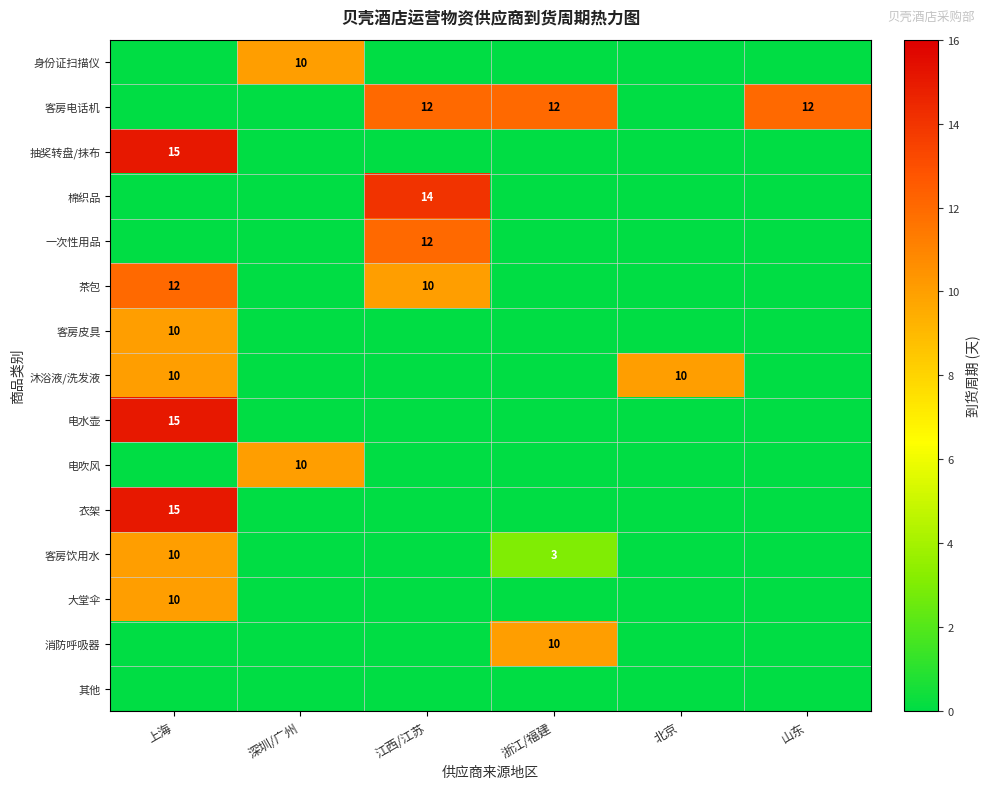

The 衣架 series shows 15 at 上海. True or false?

True